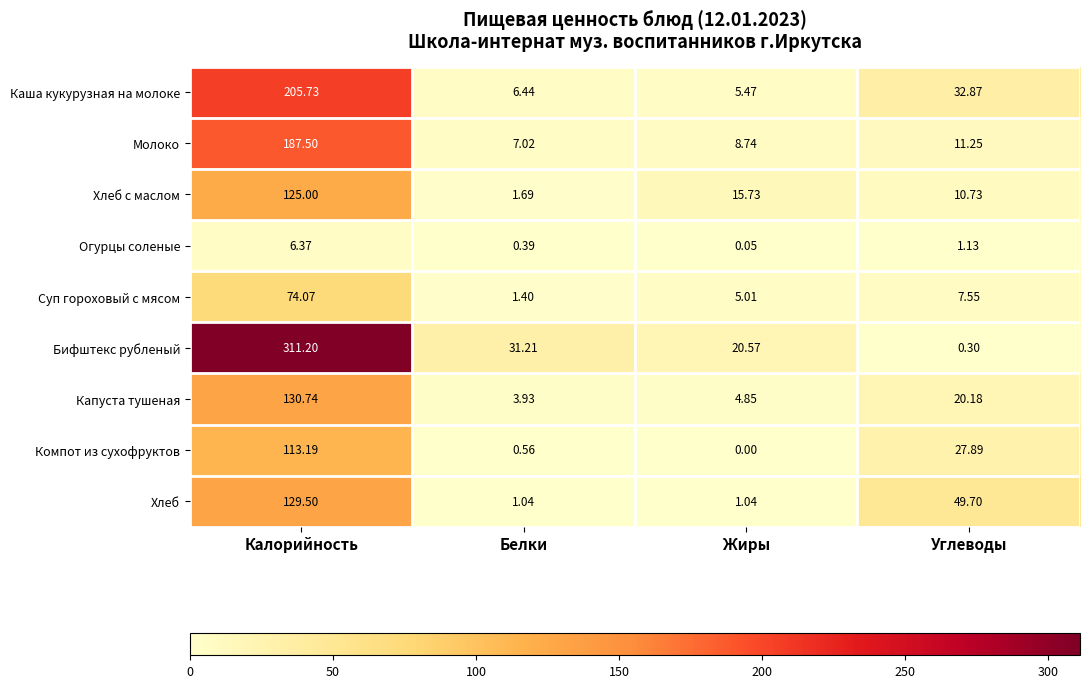

Which series has the largest total across all categories?

Бифштекс рубленый